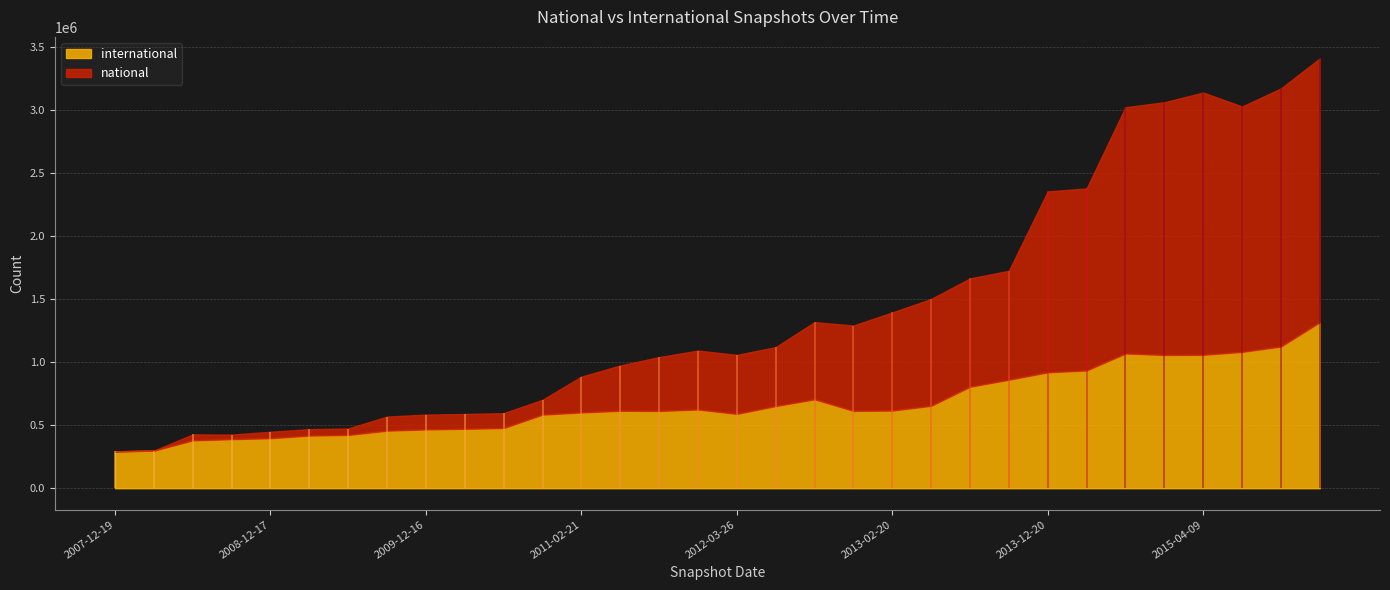

Reading right to left, list all the values displayed in this chart.

international: 2016-01-04=1316859	2015-10-01=1123709	2015-07-03=1081129	2015-04-09=1057961	2015-01-19=1056770	2014-09-08=1068452	2014-03-28=934100	2013-12-20=919242	2013-09-10=860357	2013-07-09=804764	2013-05-21=653484	2013-02-20=615705	2012-12-11=613247	2012-10-31=705079	2012-07-13=651499	2012-03-26=589520	2012-01-18=624123	2011-09-05=612789	2011-06-10=613966	2011-02-21=600722	2010-11-17=583678	2010-07-26=477448	2010-04-01=470928	2009-12-16=466186	2009-09-25=456383	2009-06-17=422438	2009-04-06=417338	2008-12-17=396497	2008-10-10=388959	2008-06-27=379338	2008-04-01=297994	2007-12-19=292442
national: 2016-01-04=2092055	2015-10-01=2046592	2015-07-03=1946183	2015-04-09=2080256	2015-01-19=2004150	2014-09-08=1953119	2014-03-28=1443451	2013-12-20=1434406	2013-09-10=863908	2013-07-09=859060	2013-05-21=847307	2013-02-20=778228	2012-12-11=676894	2012-10-31=611981	2012-07-13=467541	2012-03-26=467541	2012-01-18=467541	2011-09-05=426916	2011-06-10=359146	2011-02-21=284356	2010-11-17=117669	2010-07-26=117669	2010-04-01=117669	2009-12-16=117669	2009-09-25=111701	2009-06-17=51041	2009-04-06=51041	2008-12-17=51041	2008-10-10=36234	2008-06-27=47683	2008-04-01=0	2007-12-19=0